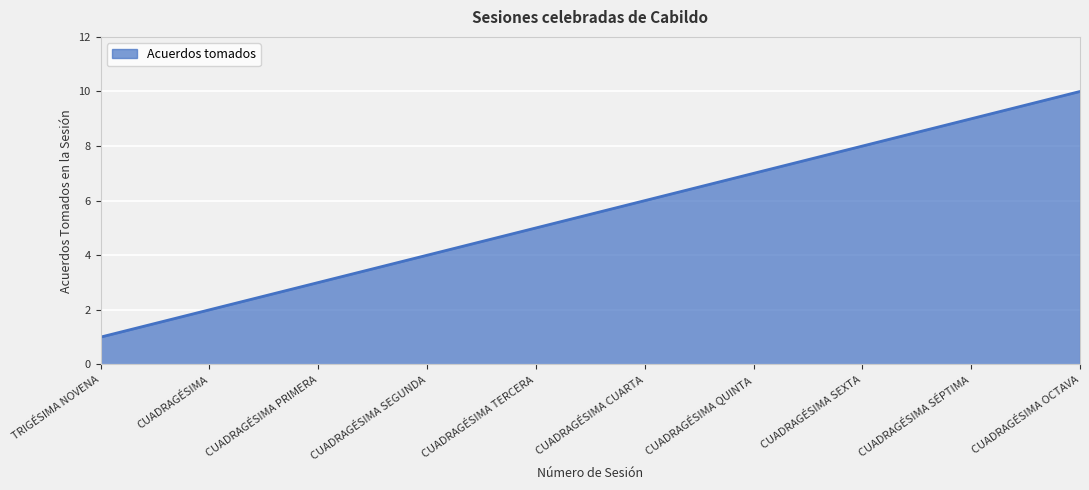

What position from the left is CUADRAGÉSIMA CUARTA?

6